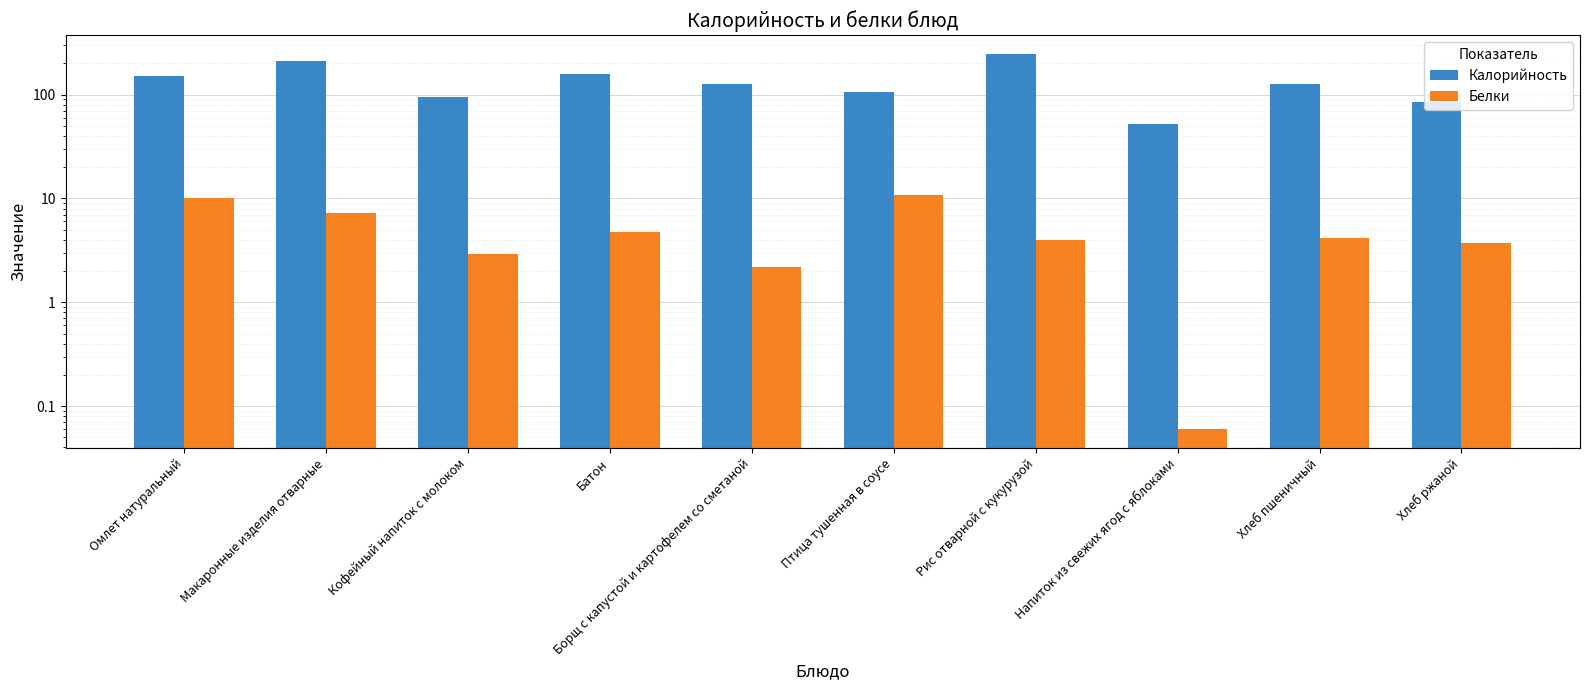

What is the maximum value for Калорийность?

247.0